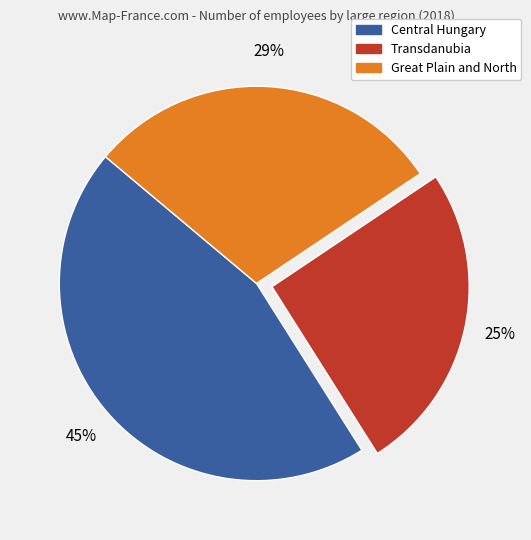

What percentage is the Great Plain and North slice, to the nearest percent?

29%